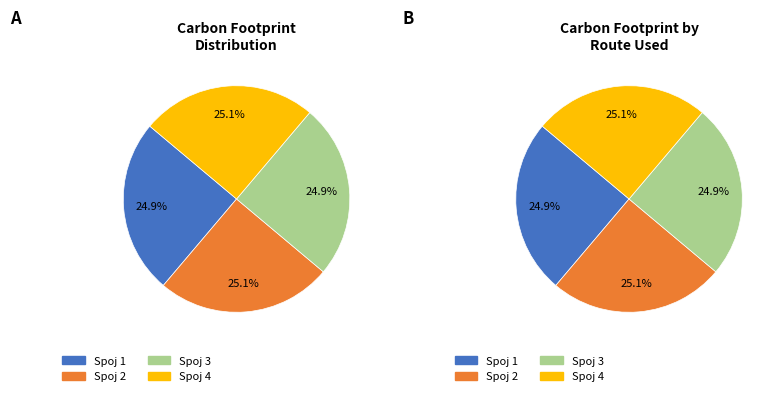

To the nearest percent, what is the combined percentage of Spoj 3 and Spoj 1?

50%